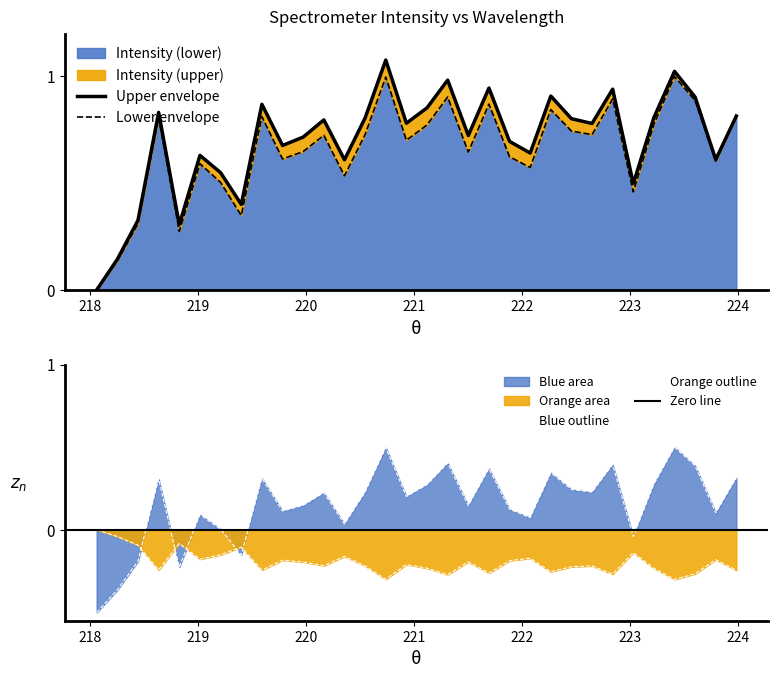

What is the change in value from 218.2508 to 222.6447?

+0.6